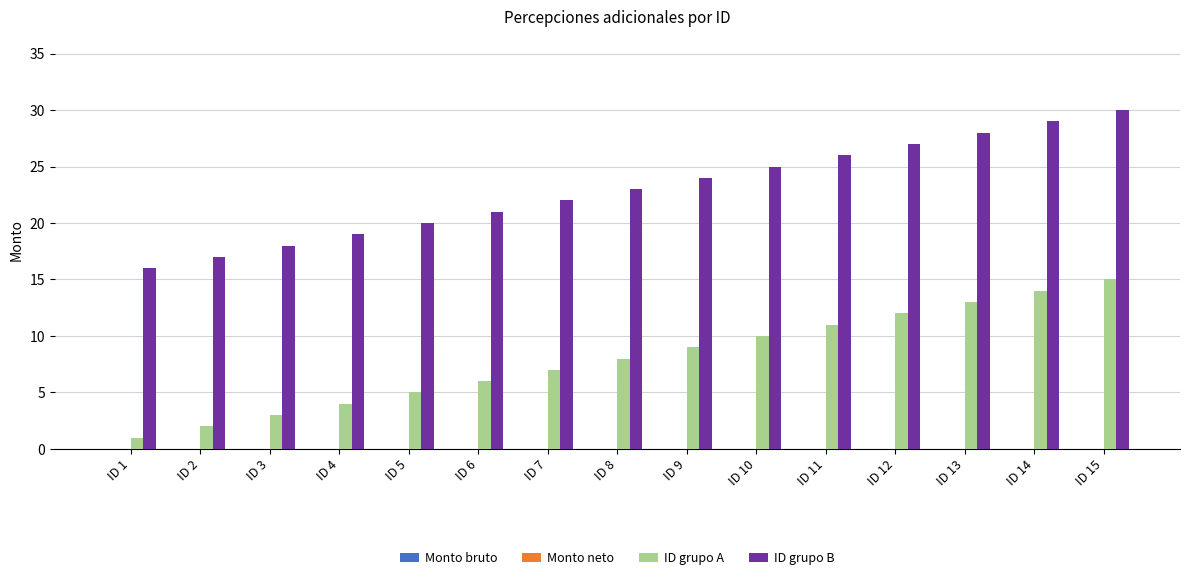

Which series has the largest total across all categories?

ID grupo B